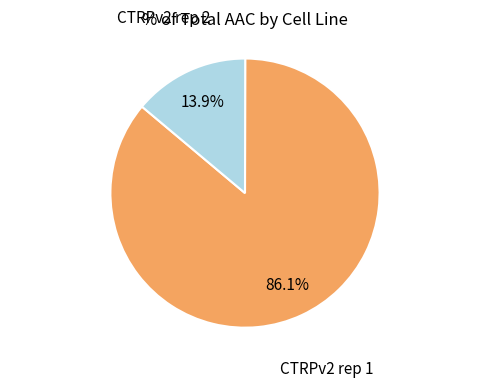

To the nearest percent, what is the difference between the largest and smallest slice percentages?

72%